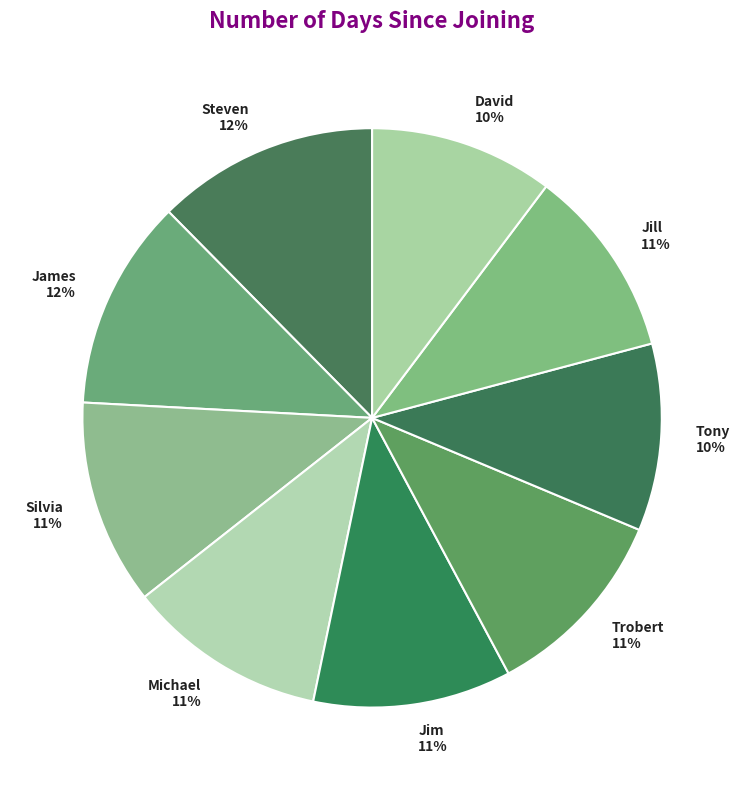

Is it true that Tony is 2% of the pie?

False